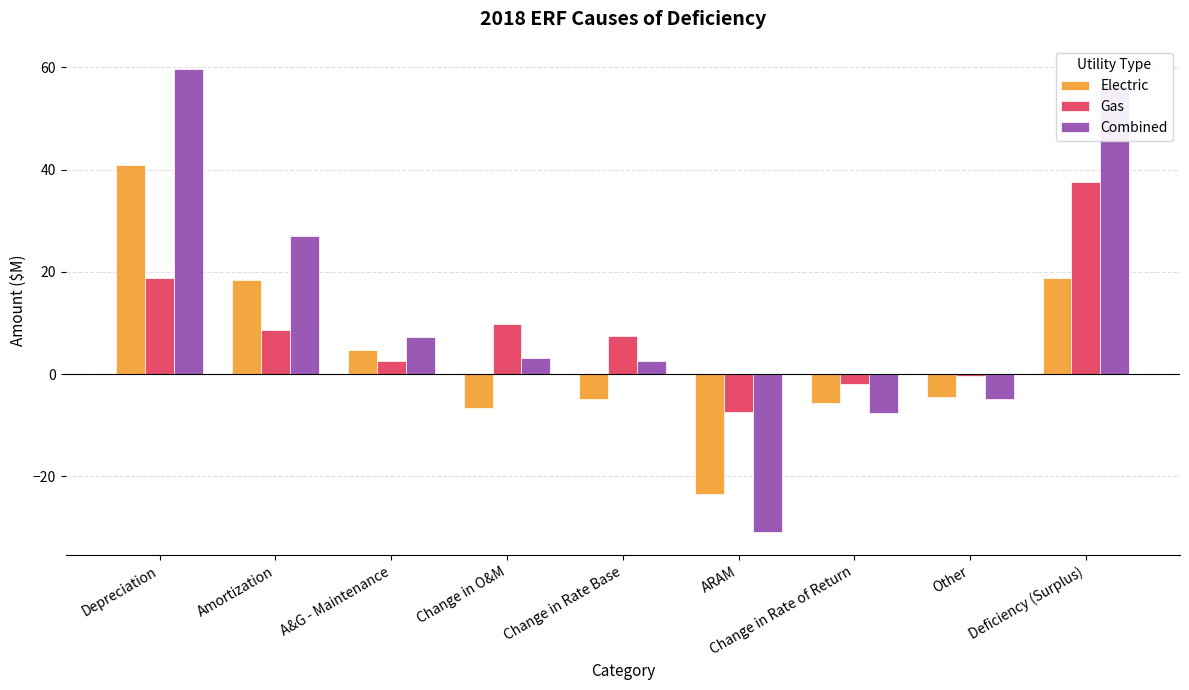

How many values in Gas are above zero?

6